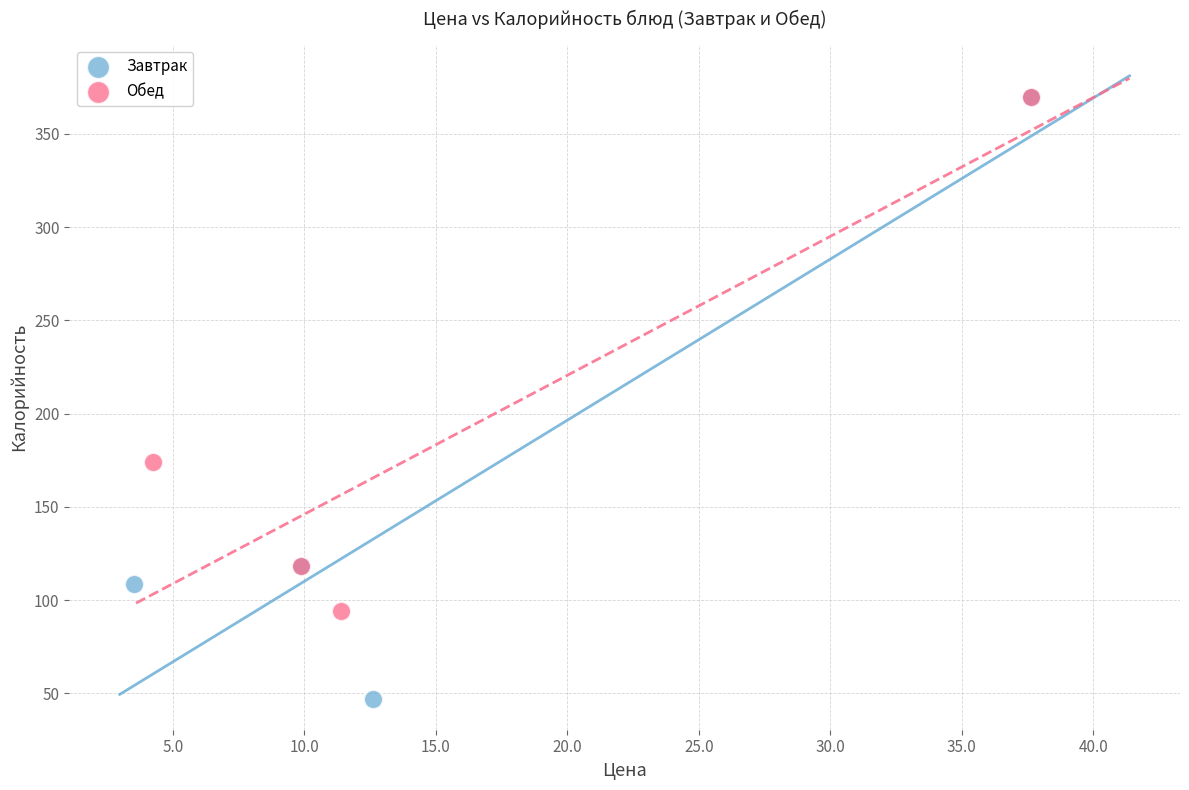

Which series has the widest spread of Y values?

Завтрак